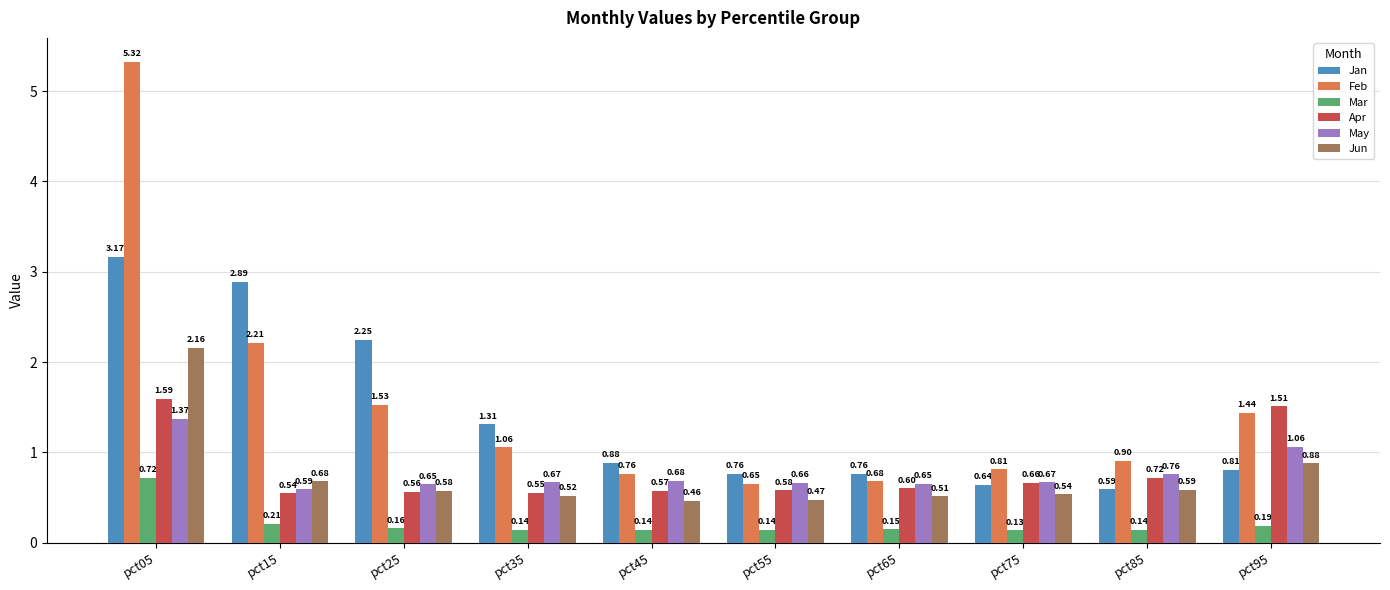

The Jan series shows 0.6 at pct75. True or false?

True